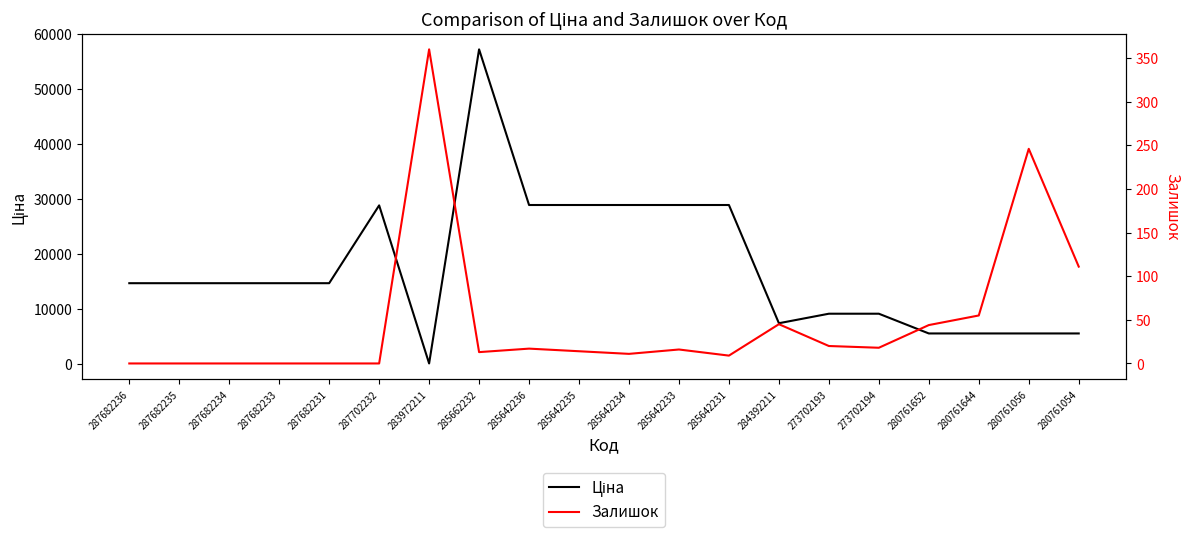

Which series has the largest range (max minus min)?

Ціна